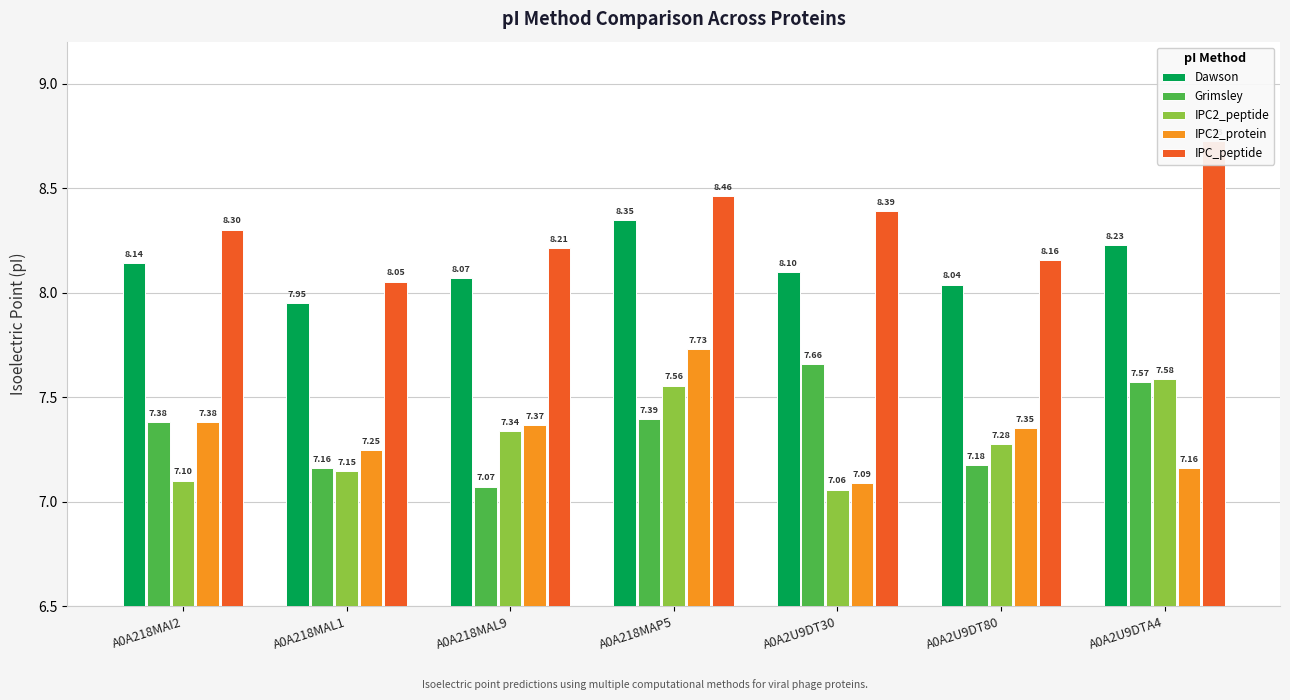

Reading right to left, what are all the values shown in this chart?

Dawson: A0A2U9DTA4=8.2	A0A2U9DT80=8.0	A0A2U9DT30=8.1	A0A218MAP5=8.3	A0A218MAL9=8.1	A0A218MAL1=8.0	A0A218MAI2=8.1
Grimsley: A0A2U9DTA4=7.6	A0A2U9DT80=7.2	A0A2U9DT30=7.7	A0A218MAP5=7.4	A0A218MAL9=7.1	A0A218MAL1=7.2	A0A218MAI2=7.4
IPC2_peptide: A0A2U9DTA4=7.6	A0A2U9DT80=7.3	A0A2U9DT30=7.1	A0A218MAP5=7.6	A0A218MAL9=7.3	A0A218MAL1=7.1	A0A218MAI2=7.1
IPC2_protein: A0A2U9DTA4=7.2	A0A2U9DT80=7.4	A0A2U9DT30=7.1	A0A218MAP5=7.7	A0A218MAL9=7.4	A0A218MAL1=7.2	A0A218MAI2=7.4
IPC_peptide: A0A2U9DTA4=8.7	A0A2U9DT80=8.2	A0A2U9DT30=8.4	A0A218MAP5=8.5	A0A218MAL9=8.2	A0A218MAL1=8.1	A0A218MAI2=8.3